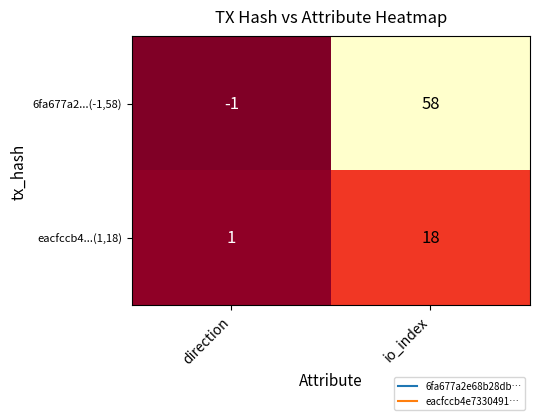

What is the difference between the highest and lowest values at direction?

2